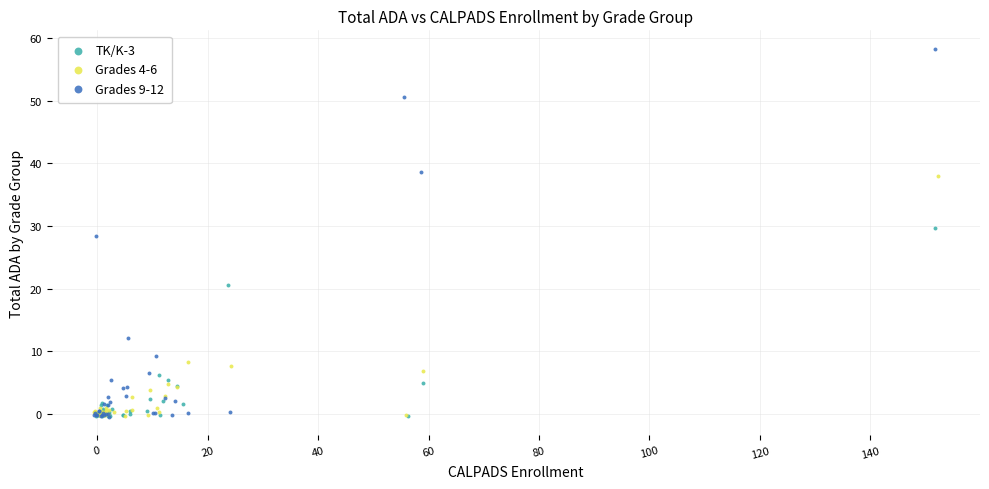

Which series reaches the maximum Y coordinate?

Grades 9-12